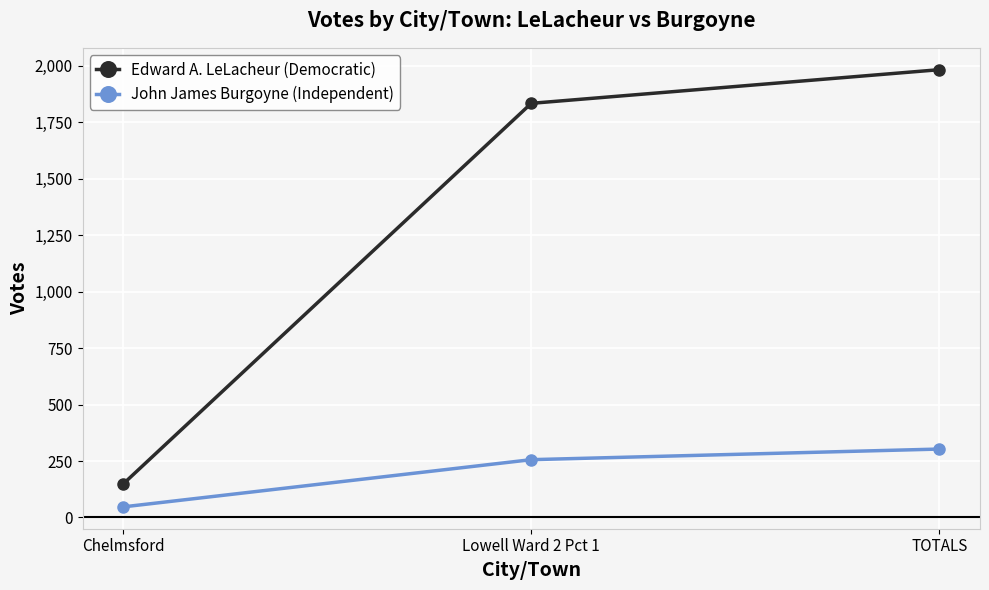

List the labels in order of Edward A. LeLacheur (Democratic) value, smallest first.

Chelmsford, Lowell Ward 2 Pct 1, TOTALS